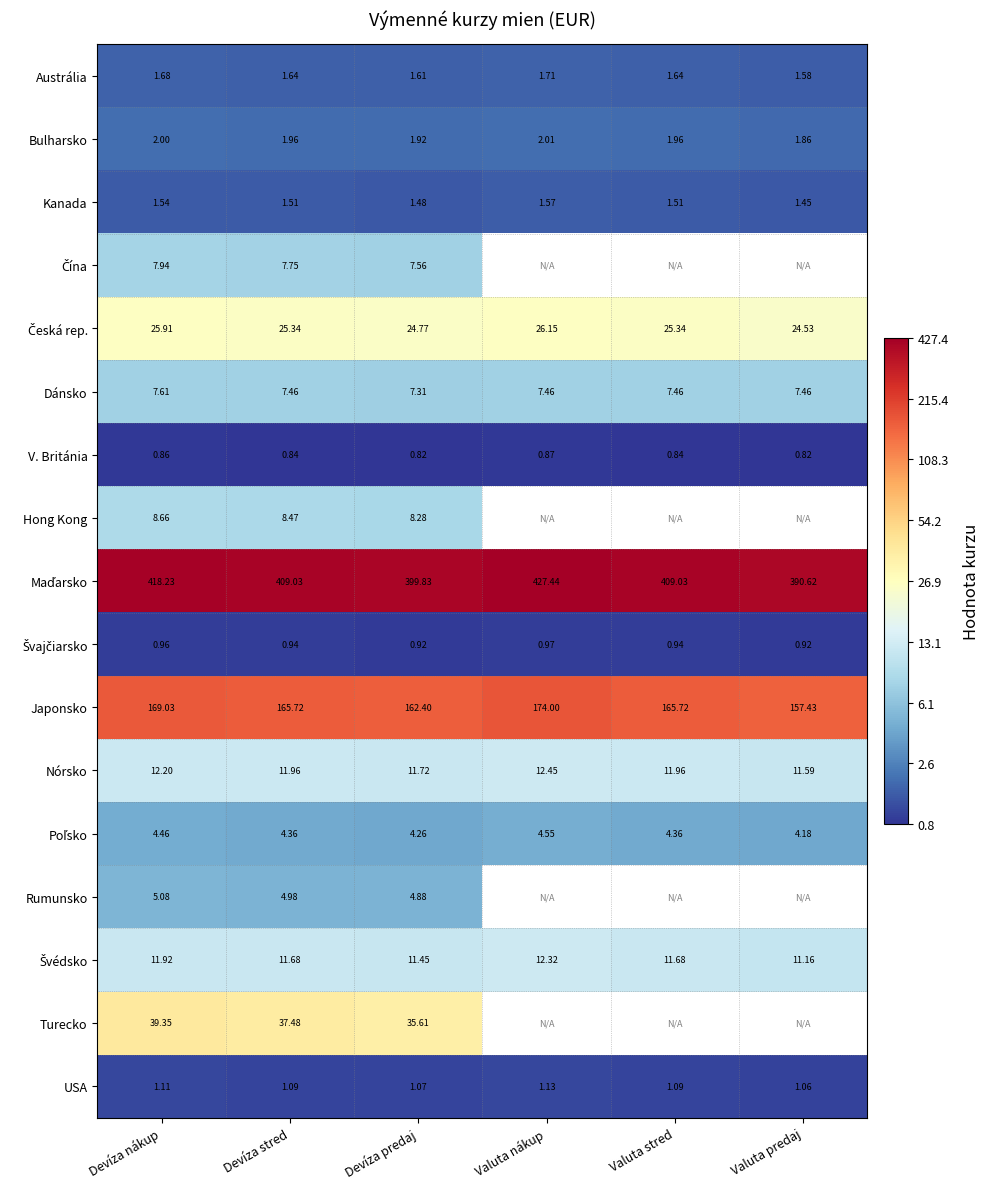

How many distinct data groups are displayed?

17